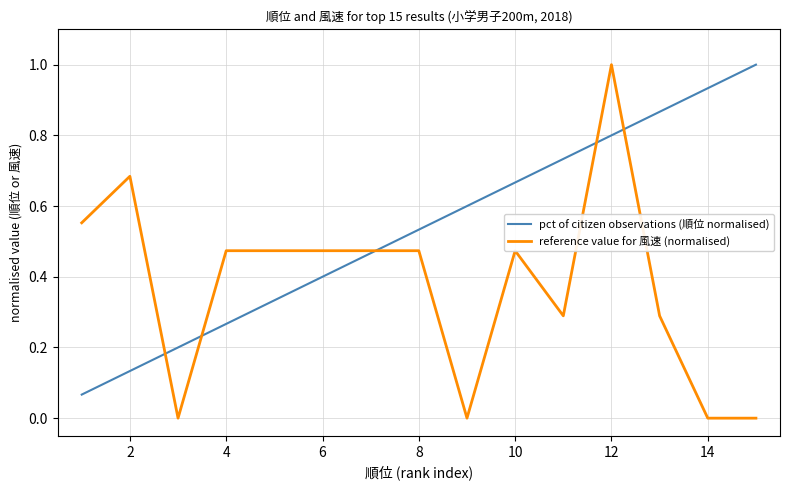

Which series has the largest total across all categories?

pct of citizen observations (順位 normalised)